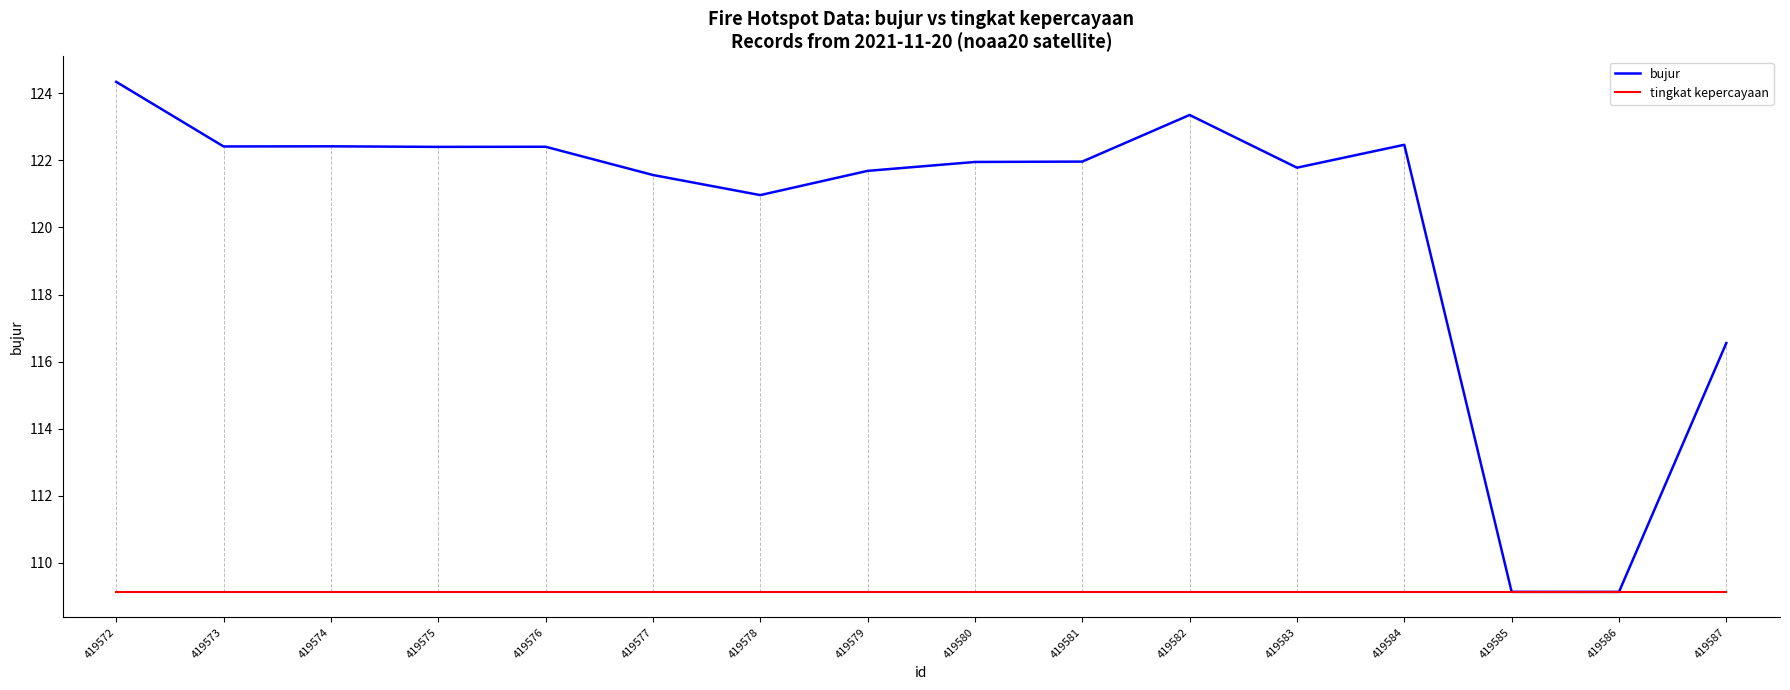

List the series in order of their peak value, highest first.

bujur, tingkat kepercayaan